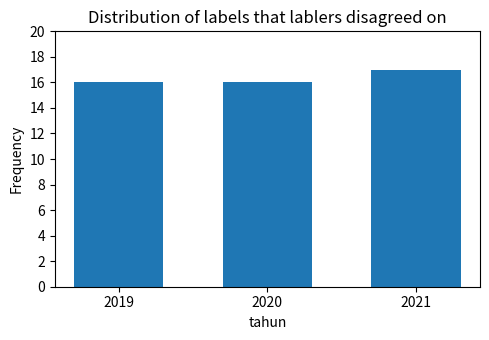

What is the maximum value shown in the chart?

17